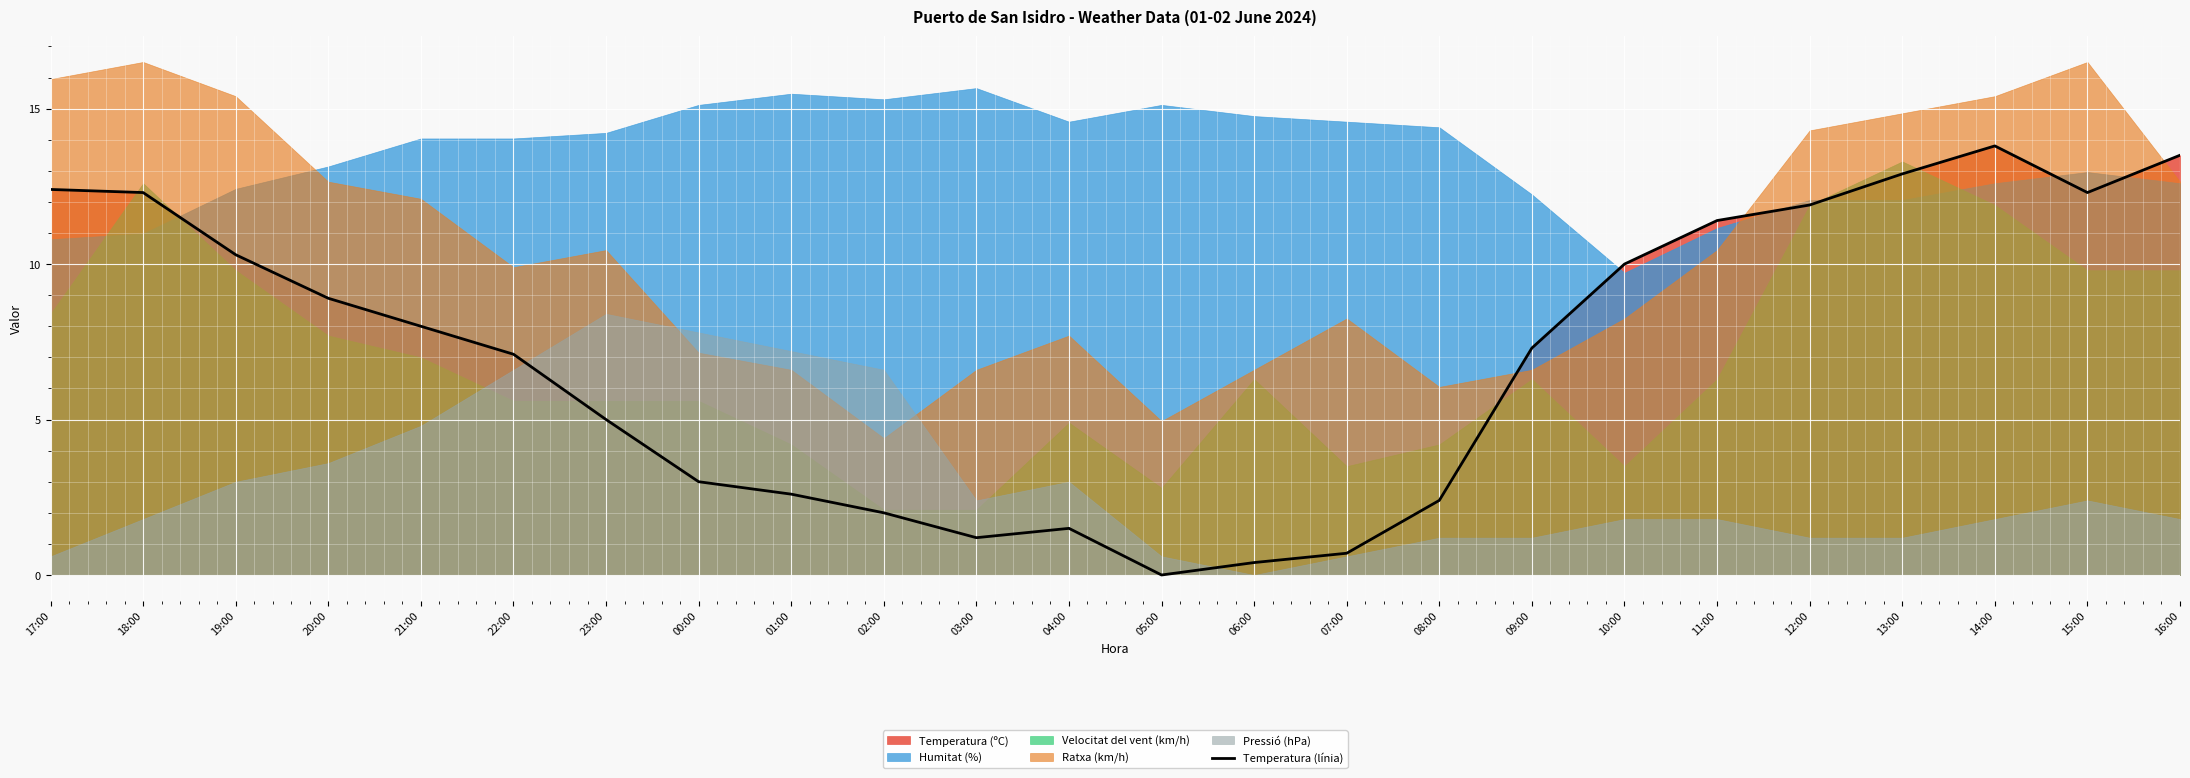

Reading left to right, list all the values displayed in this chart.

12.4	12.3	10.3	8.9	8.0	7.1	5.0	3.0	2.6	2.0	1.2	1.5	0.0	0.4	0.7	2.4	7.3	10.0	11.4	11.9	12.9	13.8	12.3	13.5